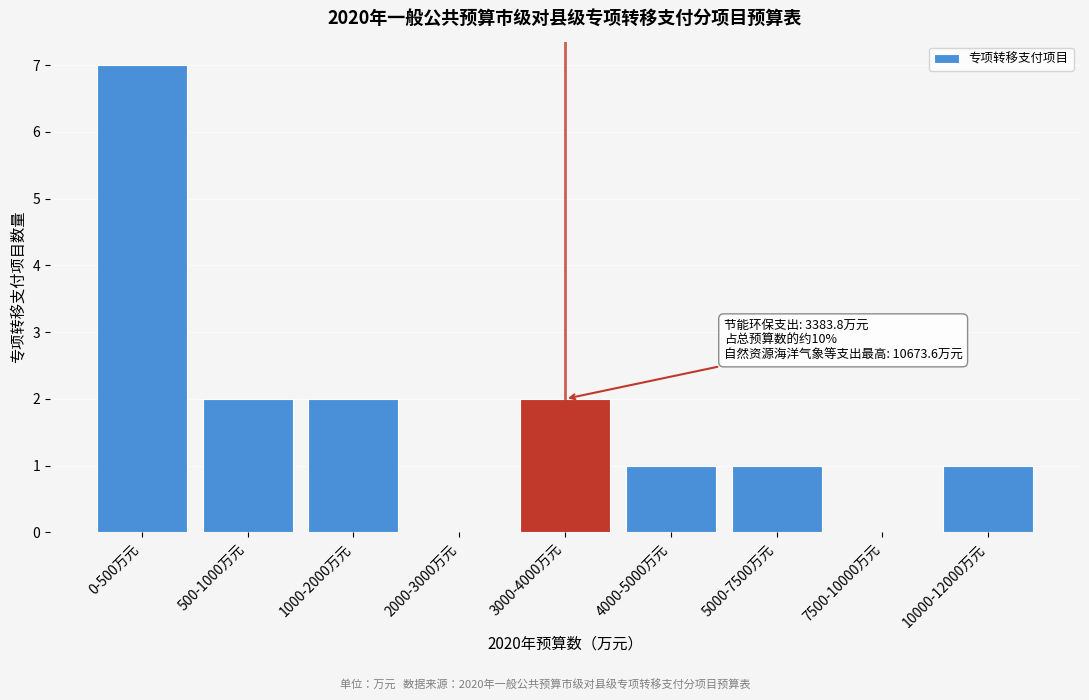

Reading left to right, transcribe all the data shown in this chart.

0-500万元=7	500-1000万元=2	1000-2000万元=2	2000-3000万元=0	3000-4000万元=2	4000-5000万元=1	5000-7500万元=1	7500-10000万元=0	10000-12000万元=1